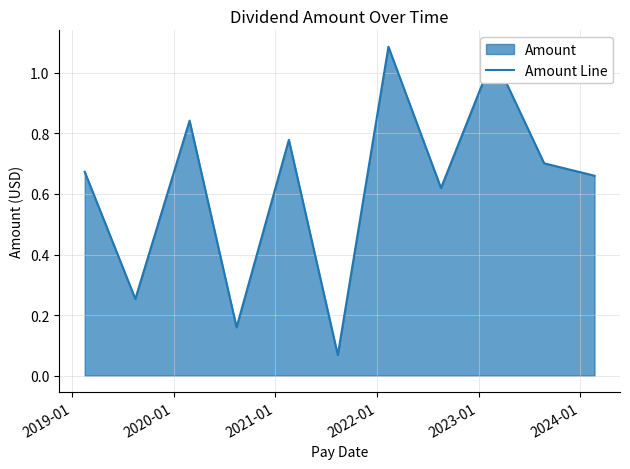

Does the chart have visible grid lines?

Yes